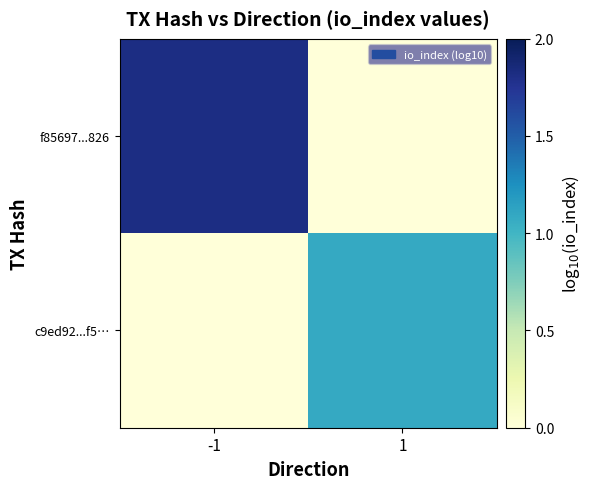

How many data points does each series have?

2